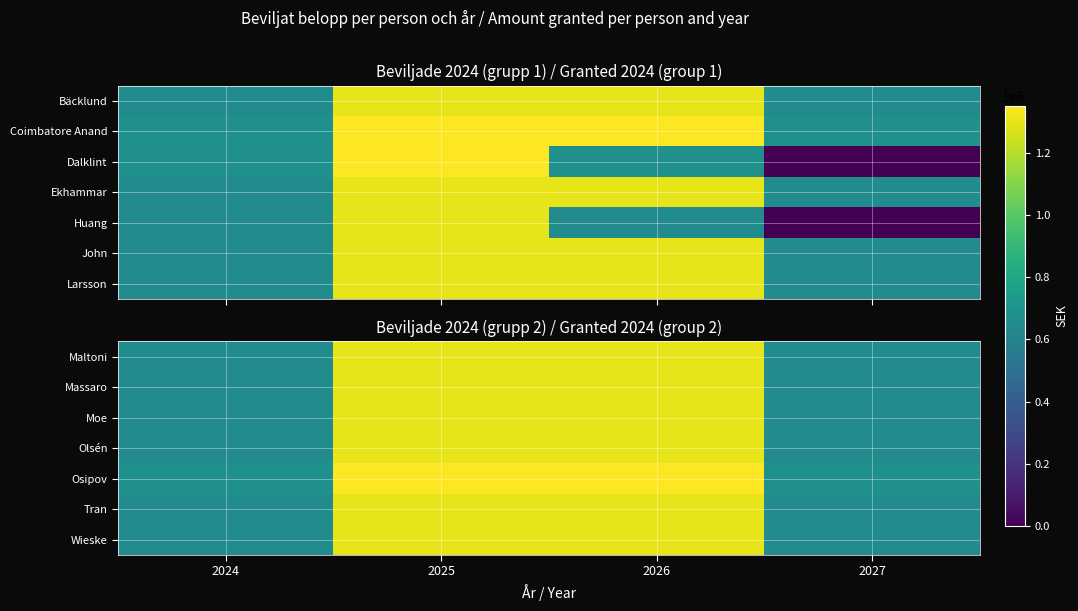

Count the number of categories in the chart.

4